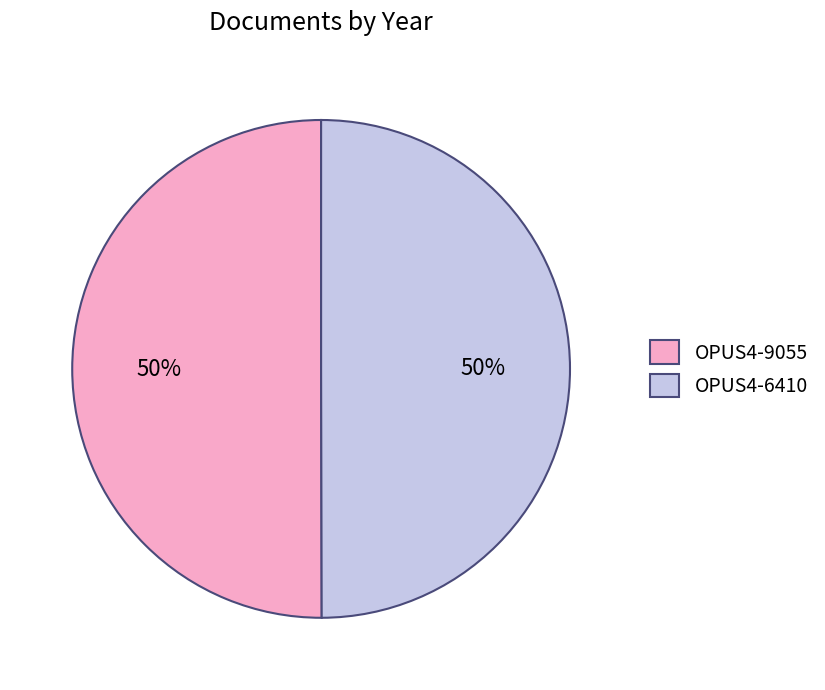

To the nearest percent, what is the average slice percentage?

50%